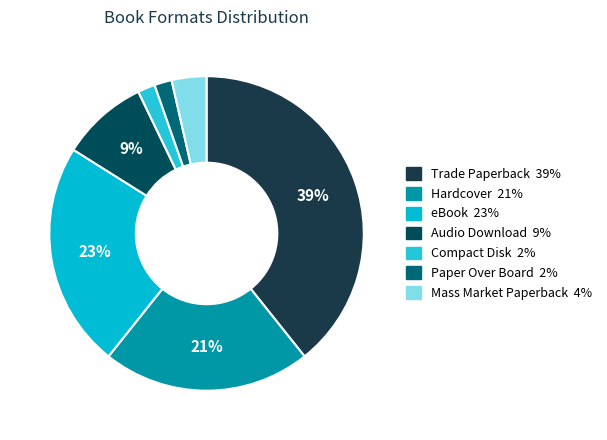

Which has a higher value, Hardcover or Mass Market Paperback?

Hardcover